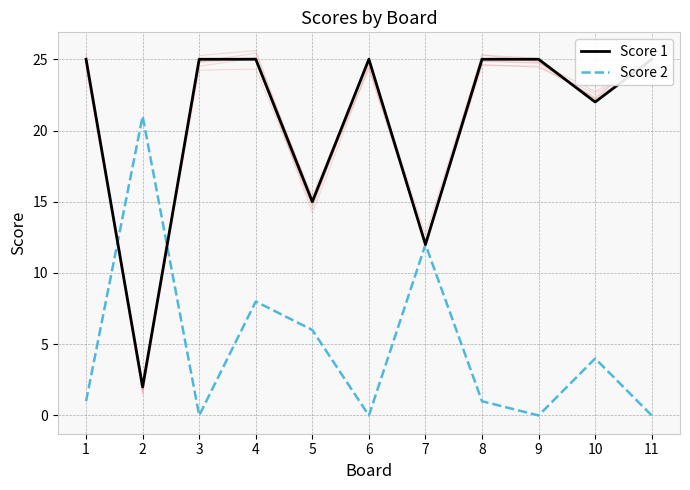

List the series in order of their overall mean, highest first.

Score 1, Score 2